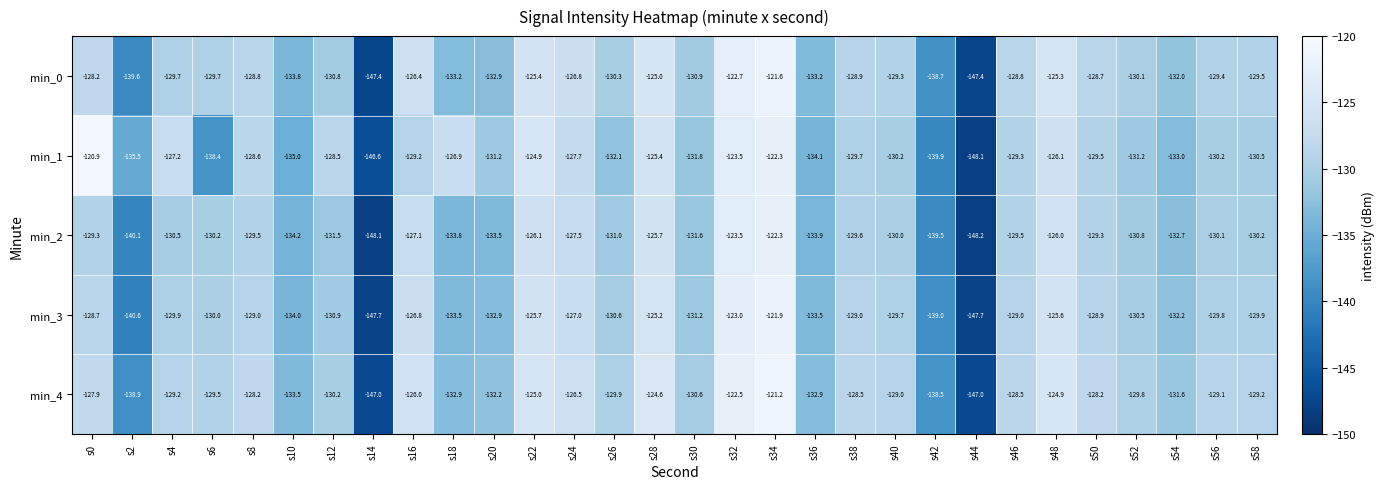

How many categories are shown in the chart?

30